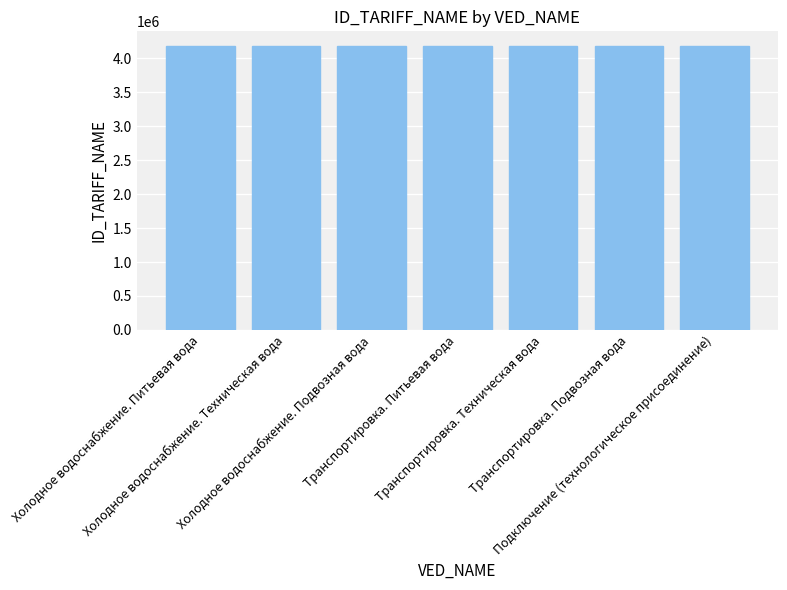

What is the value of the 7th bar from the left?

4189677